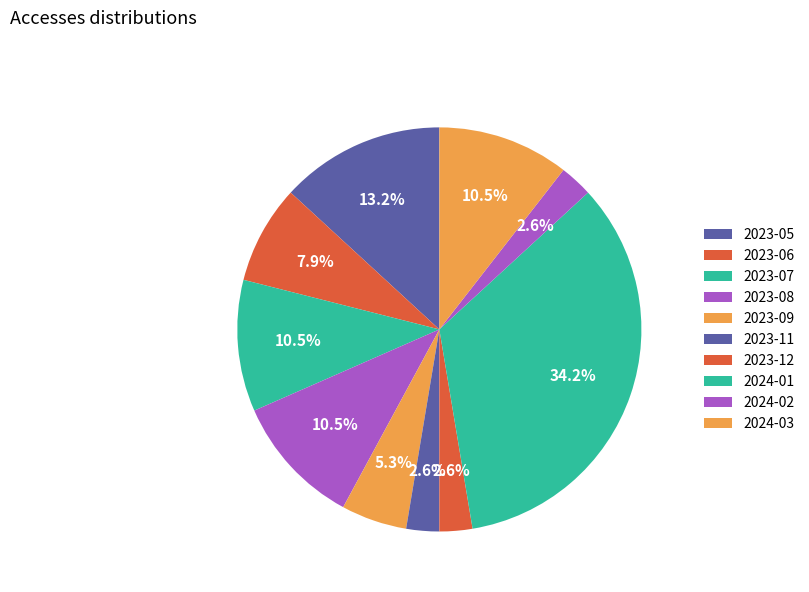

How many segments does this pie chart have?

10